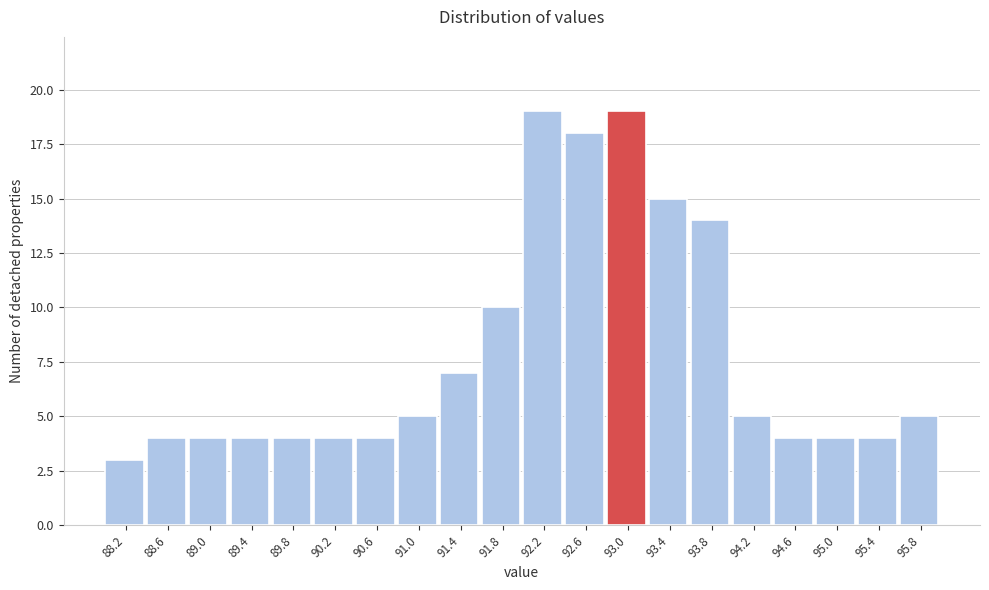

How tall is the bar that spans 91.6 to 92.0 on the x-axis? The values are not printed on the chart, so give them approximately, as read against the axis.

10